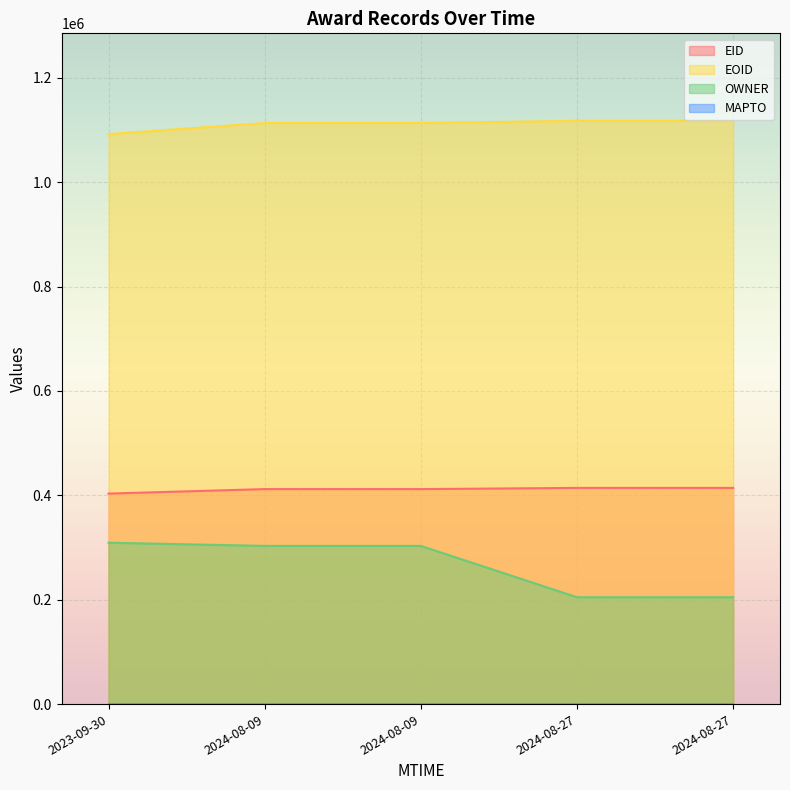

True or false: OWNER and EID cross at least once.

False